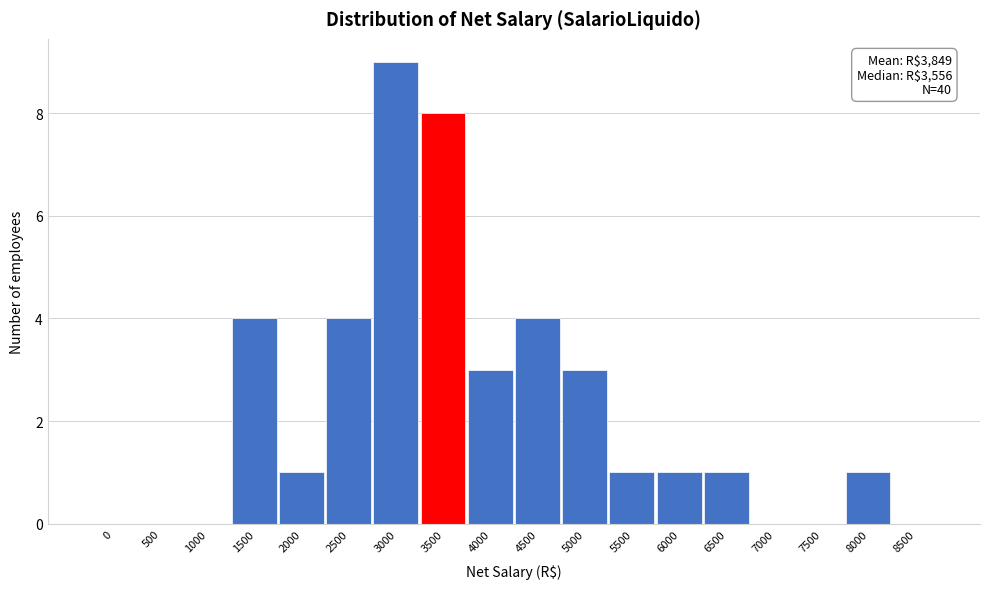

Reading right to left, list all the values displayed in this chart.

8500=0	8000=1	7500=0	7000=0	6500=1	6000=1	5500=1	5000=3	4500=4	4000=3	3500=8	3000=9	2500=4	2000=1	1500=4	1000=0	500=0	0=0